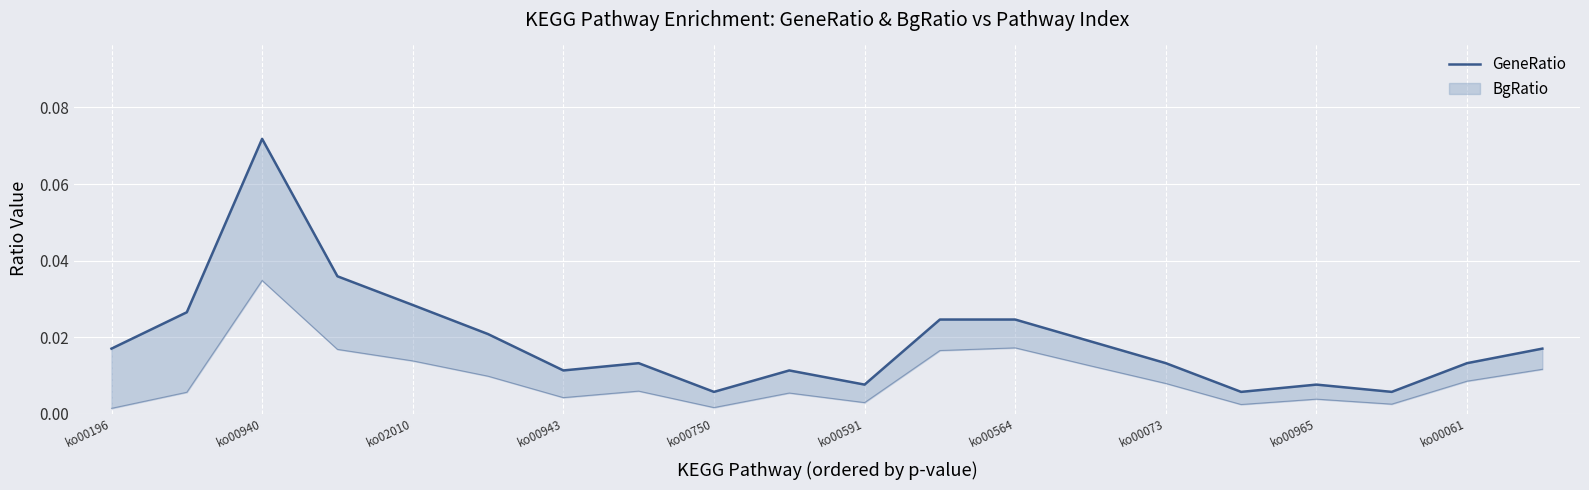

Count the number of categories in the chart.

20